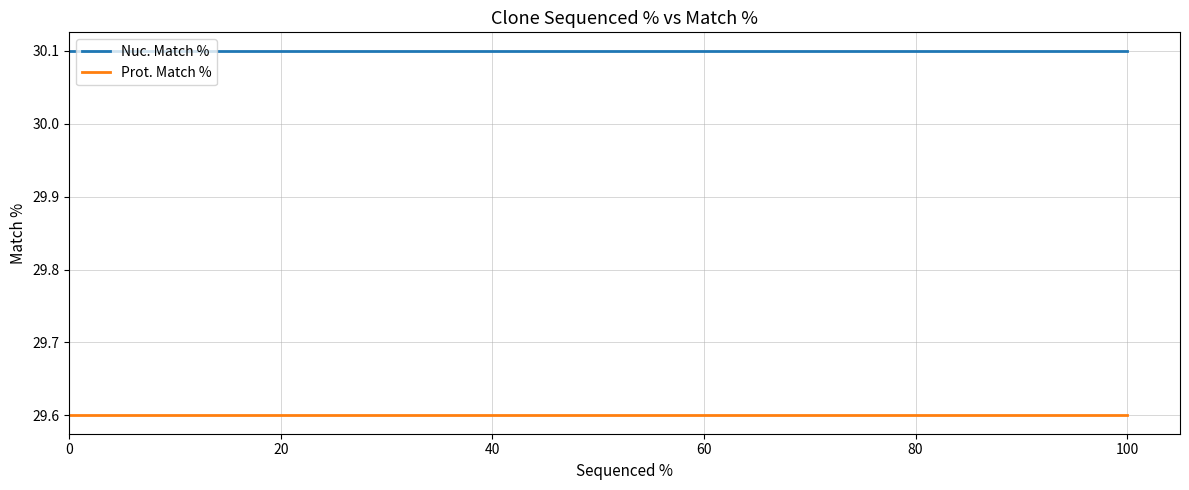

What is the maximum value for Nuc. Match %?

30.1